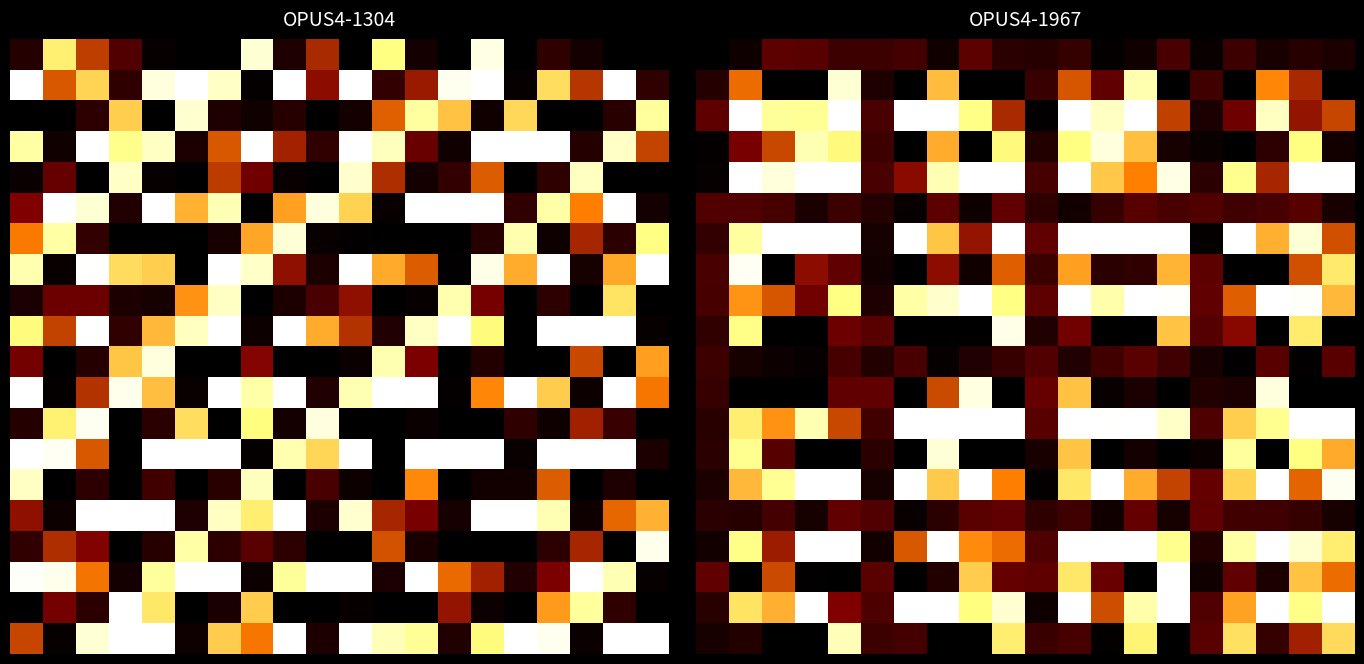

How many series are shown in this chart?

20